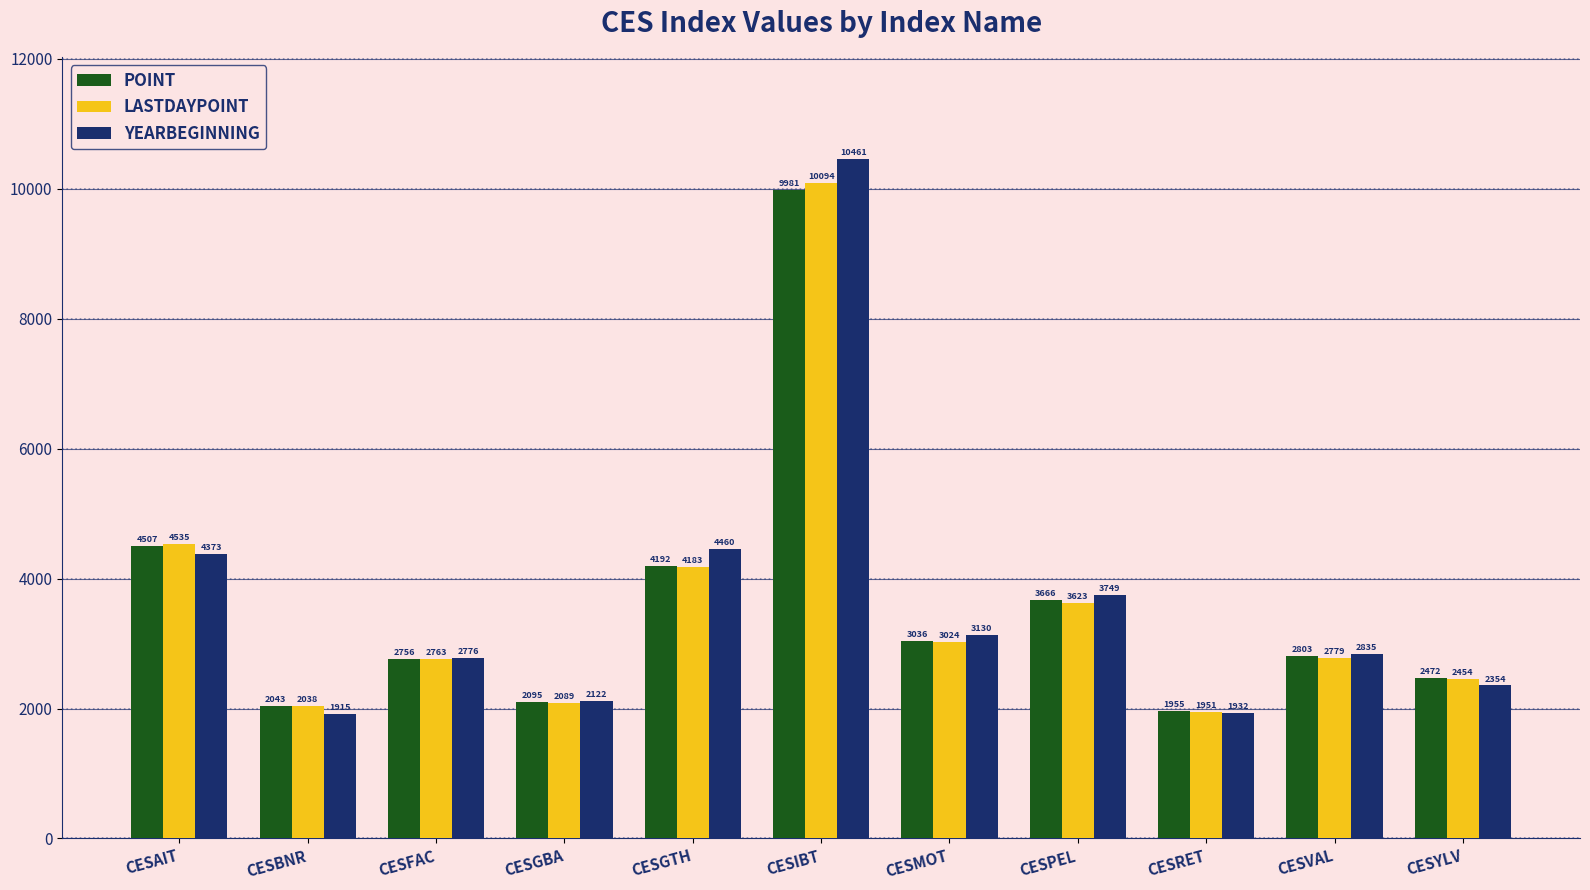

What is the label of the 6th bar from the right?

CESIBT